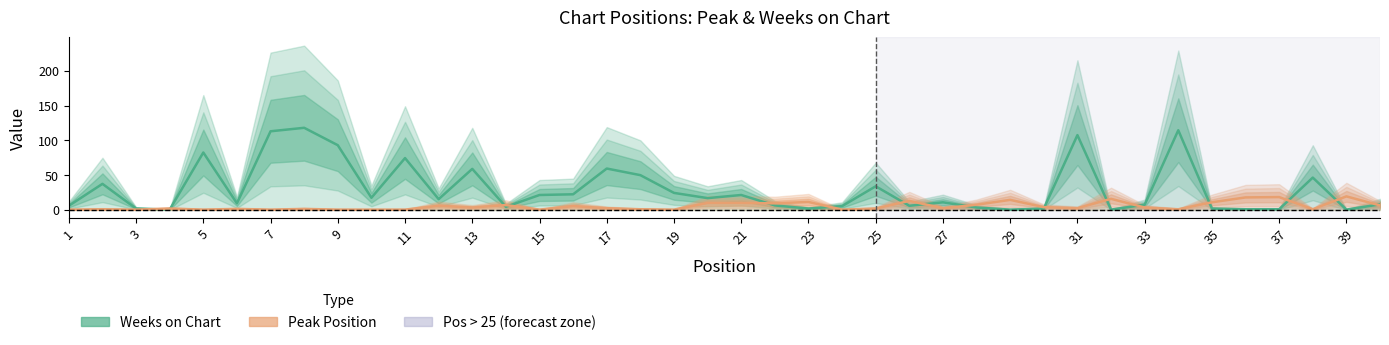

The value of Peak Position at 31 is 2.5. True or false?

True